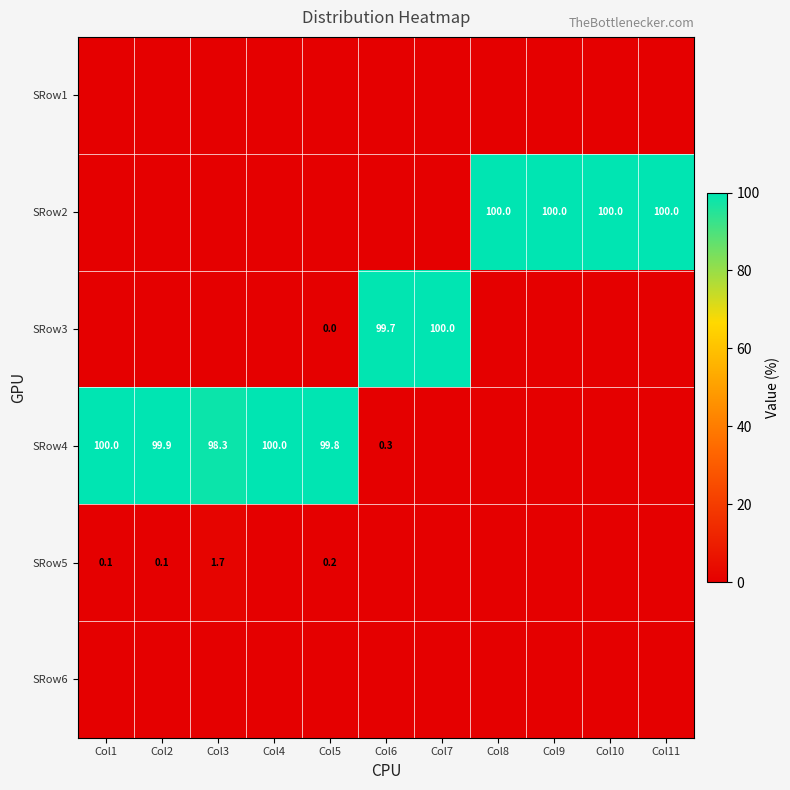

What is the difference between the SRow4 values at Col3 and Col5?

1.5